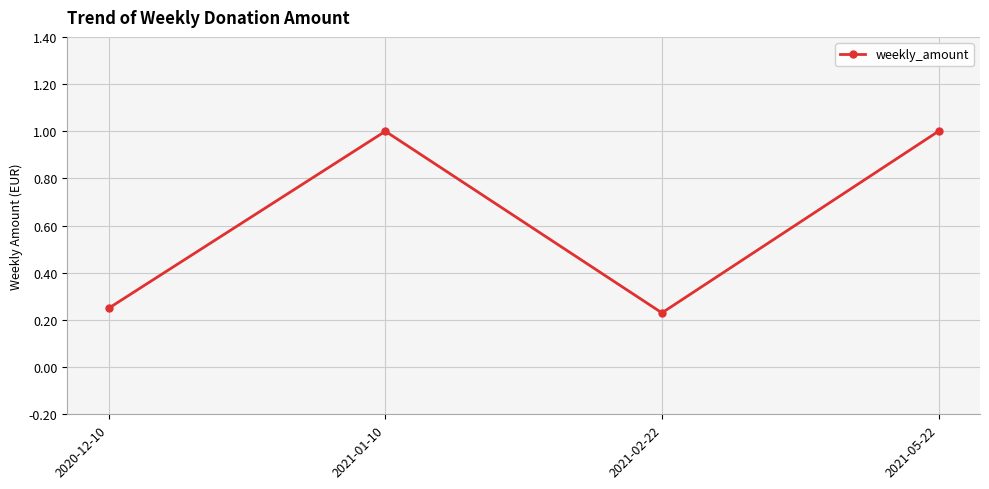

Is it true that the value at 2021-01-10 is 1.0?

True